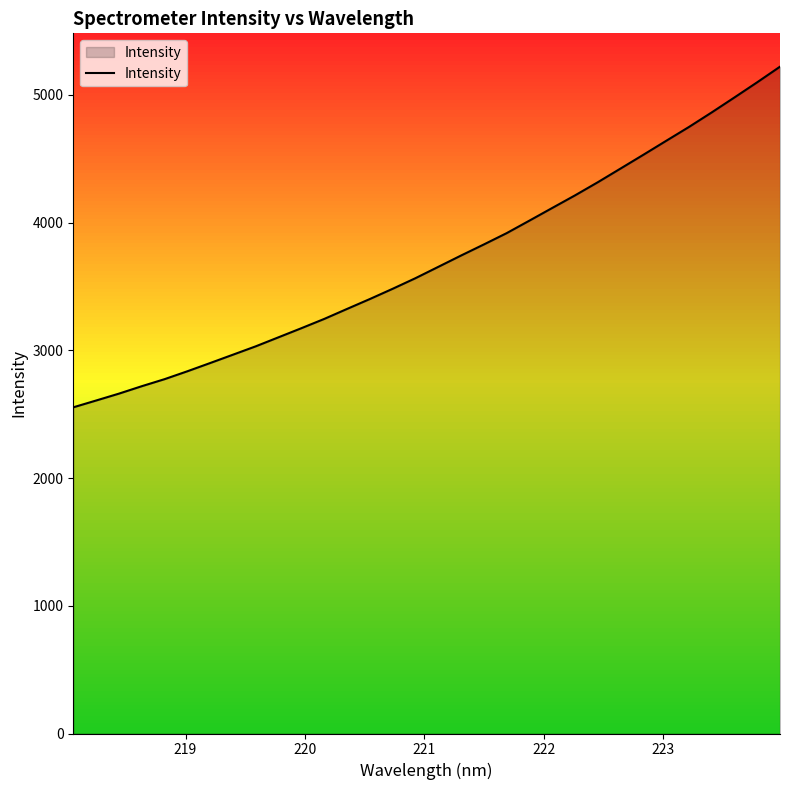

What is the smallest value displayed?

2553.9